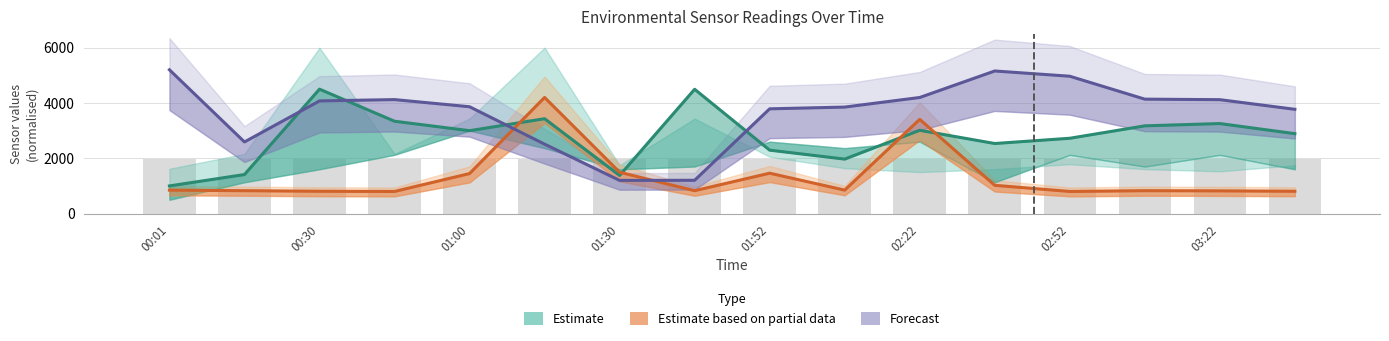

List the series in order of their peak value, lowest first.

Estimate based on partial data, Estimate, Forecast